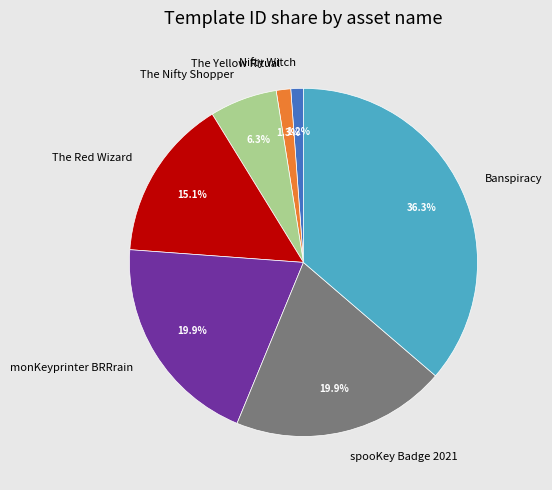

Does any single category account for the majority?

No